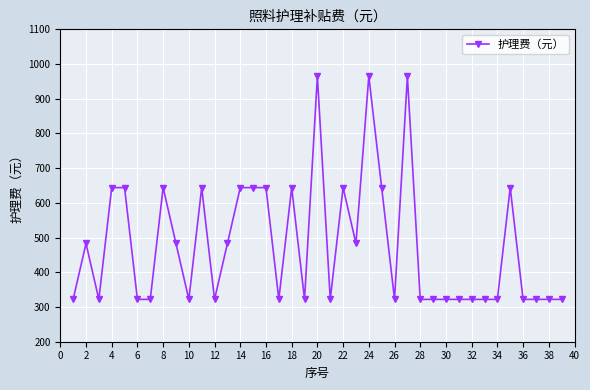

What is the average value?

479